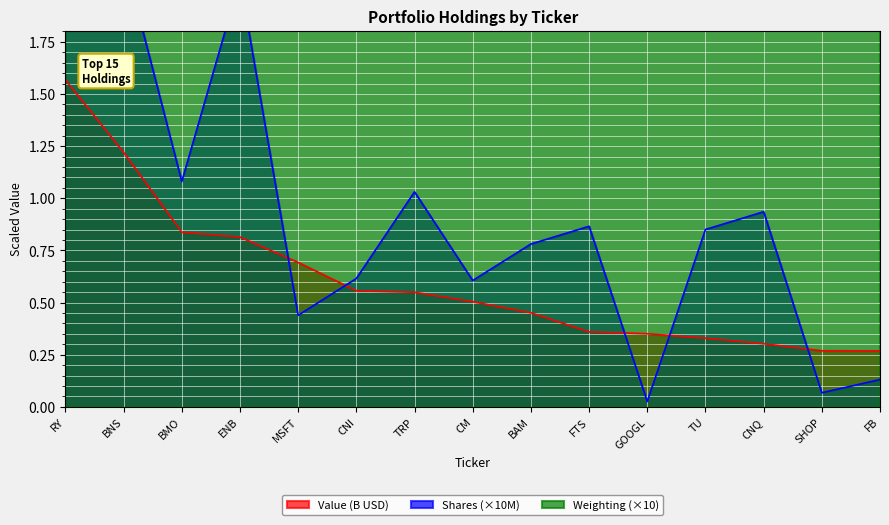

What is the change in value from MSFT to FB?

-0.4